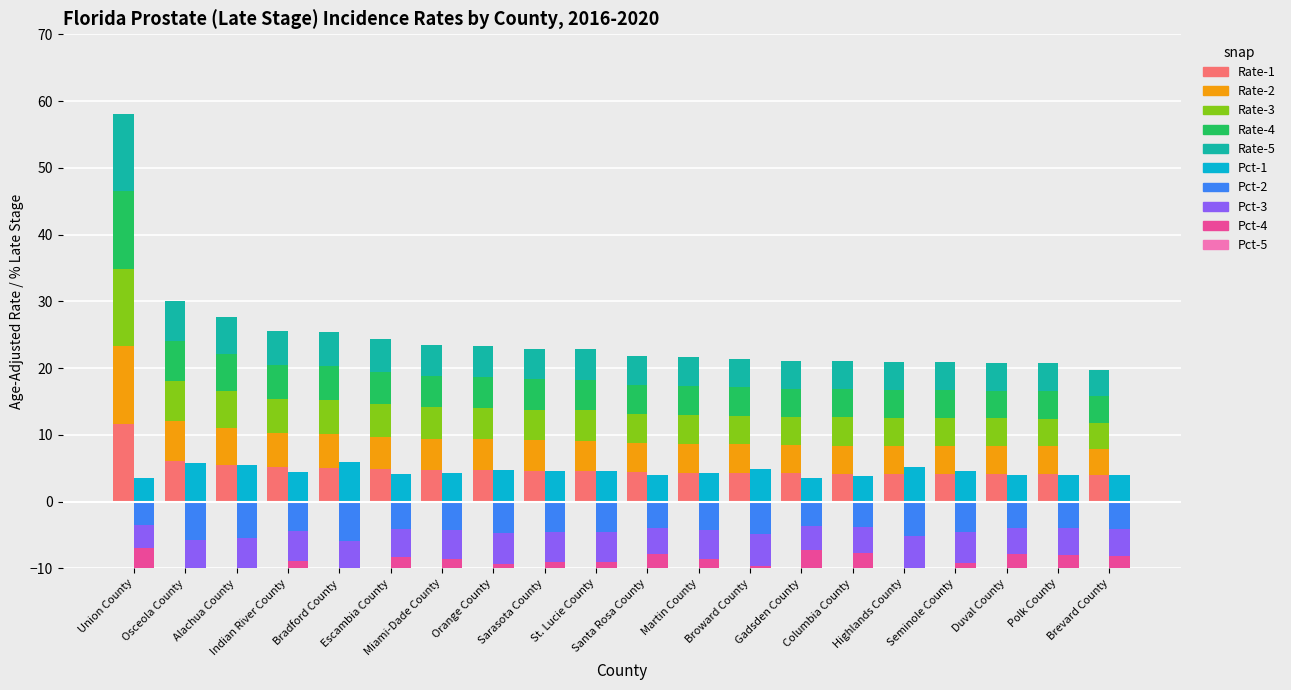

What is the approximate value of Rate seg 1 at Bradford County?

5.1